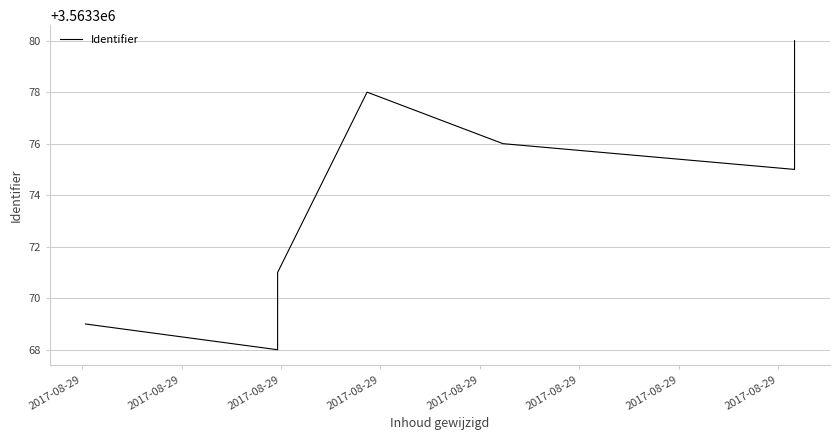

The chart shows a value of 1298356 at 2017-08-29. True or false?

False